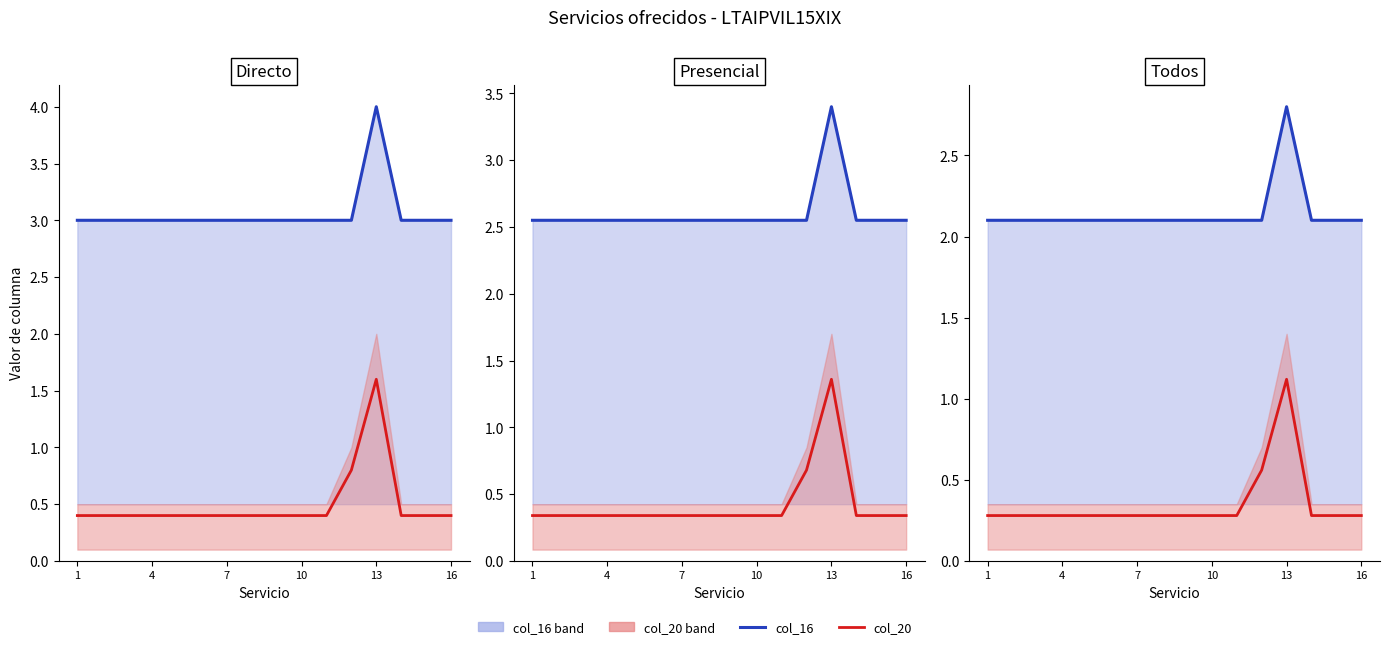

True or false: col_20 has a value of 0.4 at 1.

False